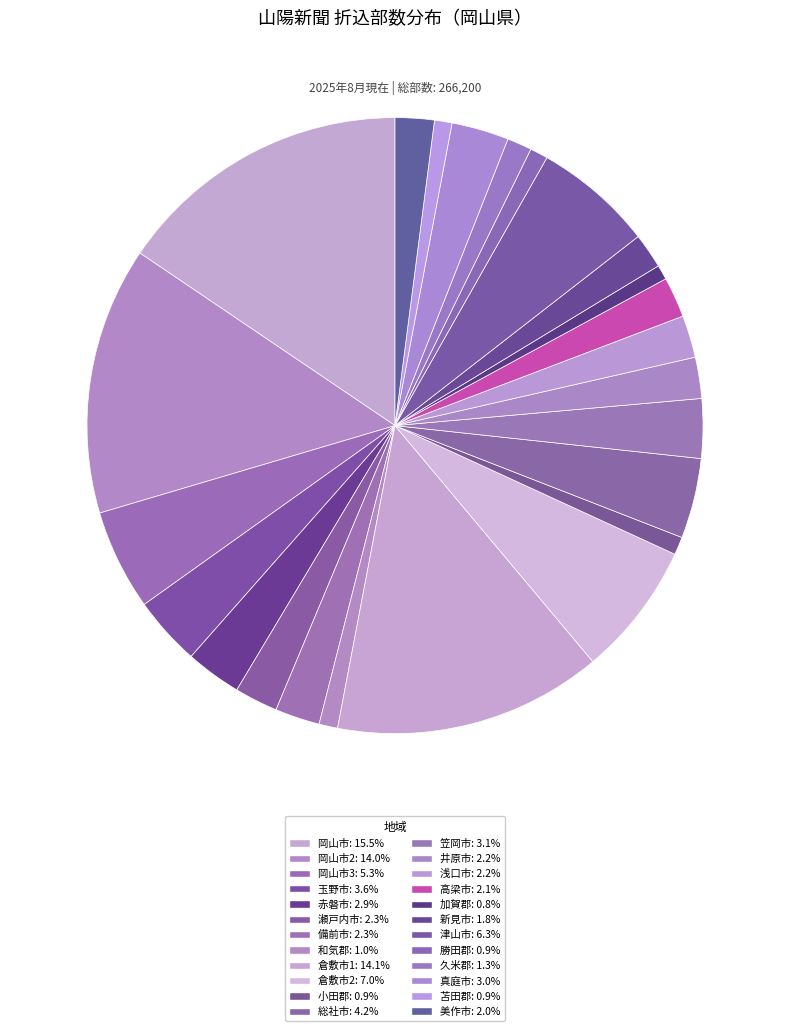

How many segments does this pie chart have?

24